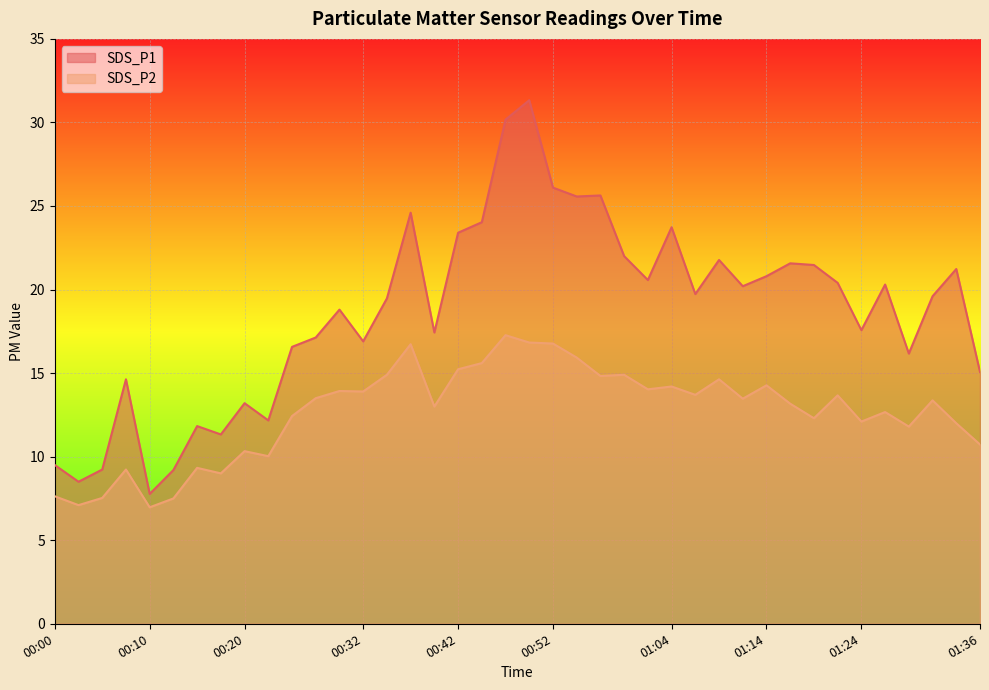

Rank the series by their average value, from highest to lowest.

SDS_P1, SDS_P2